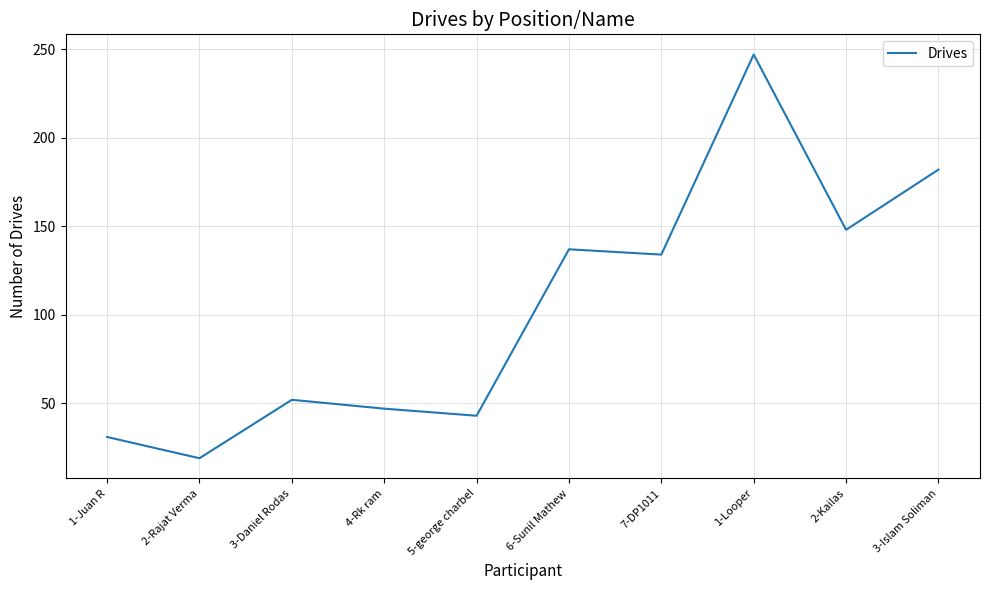

Where does the data first go above 134?

6-Sunil Mathew